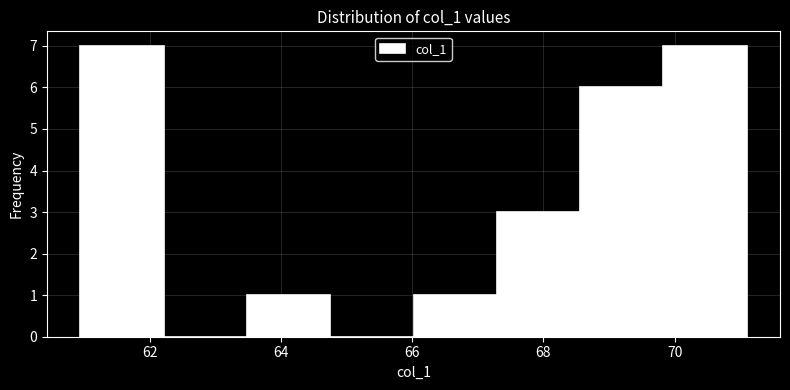

Reading left to right, transcribe this chart: for each bar, give the range it covers on the x-axis and its height. Neither the bar edges nor the heights are printed on the chart, so give them approximately, as read against the axes.

61.0 to 62.2: 7
62.2 to 63.4: 0
63.4 to 64.8: 1
64.8 to 66.0: 0
66.0 to 67.2: 1
67.2 to 68.6: 3
68.6 to 69.8: 6
69.8 to 71.0: 7